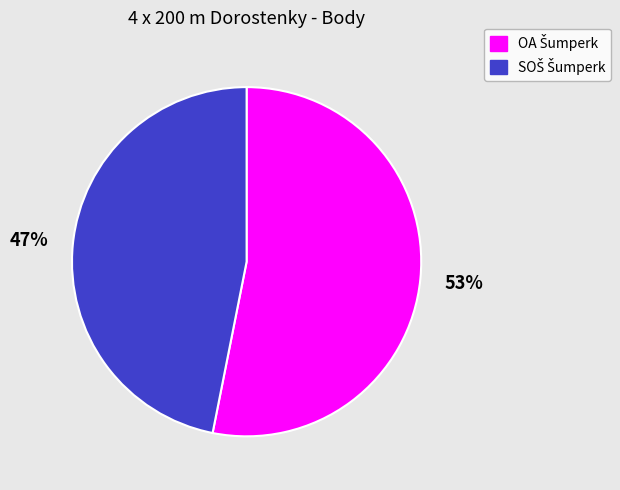

Count the number of slices in the pie.

2